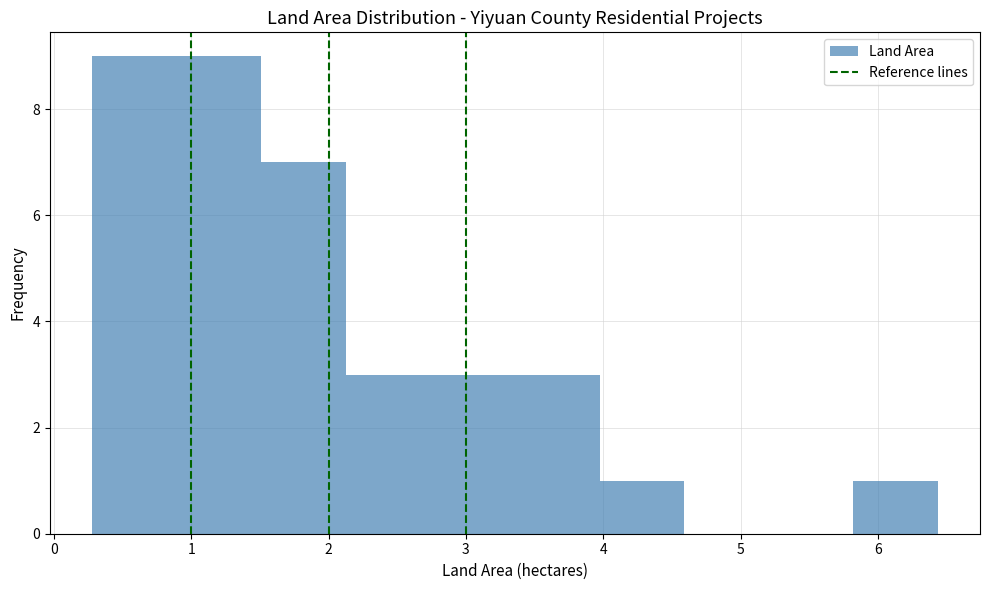

Reading left to right, transcribe this chart: for each bar, give the range it covers on the x-axis and its height. Neither the bar edges nor the heights are printed on the chart, so give them approximately, as read against the axes.

0.3 to 0.9: 9
0.9 to 1.5: 9
1.5 to 2.1: 7
2.1 to 2.7: 3
2.7 to 3.4: 3
3.4 to 4.0: 3
4.0 to 4.6: 1
4.6 to 5.2: 0
5.2 to 5.8: 0
5.8 to 6.4: 1